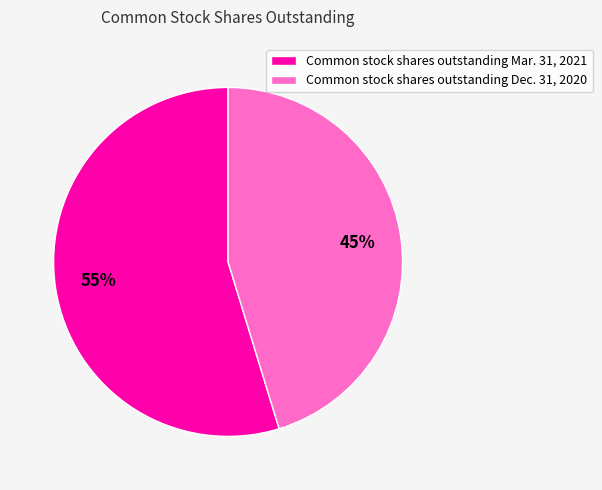

To the nearest percent, what portion does Common stock shares outstanding Mar. 31, 2021 represent?

55%